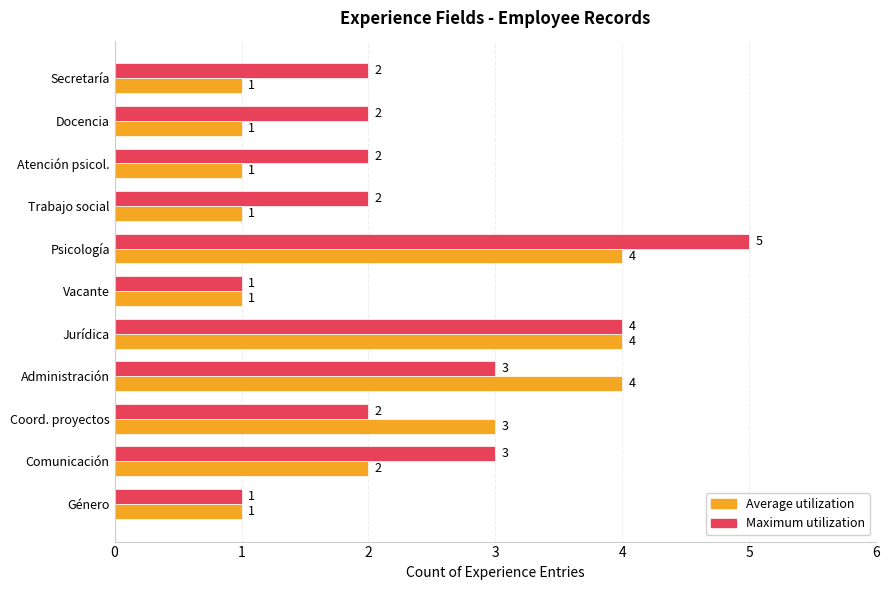

The value of Maximum utilization at Docencia is 2. True or false?

True